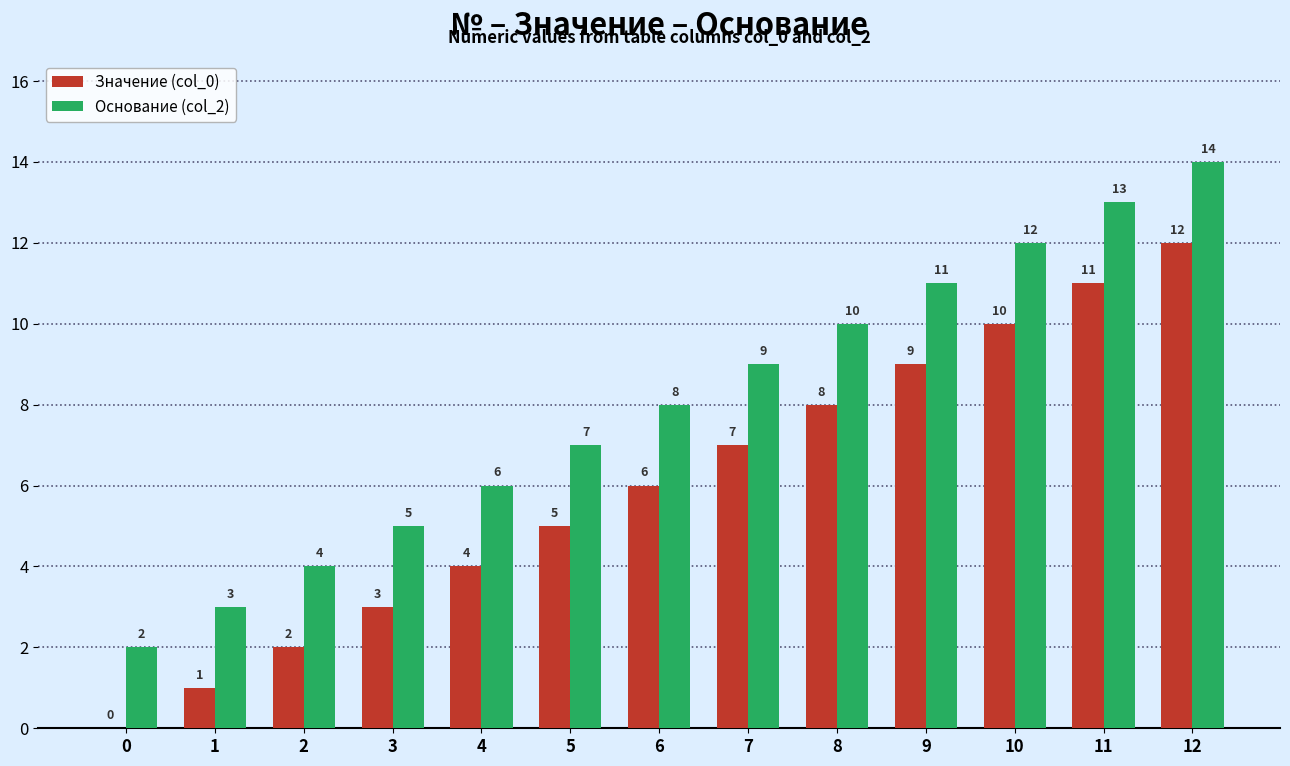

How many values in Значение (col_0) are above zero?

12